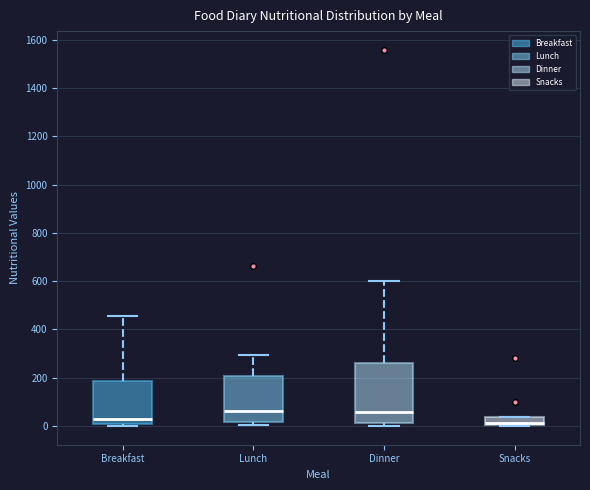

Reading left to right, transcribe this box plot: for each box, give where its median line is, the range the box spans, and where its two whiskers end, as read against the y-axis. The values are not printed on the chart, so give them approximately, as read against the axis.

Breakfast: median 20, box 0 to 180, whiskers 0 (just below the box's lower edge) to 460
Lunch: median 60, box 20 to 200, whiskers 0 to 300
Dinner: median 60, box 20 to 260, whiskers 0 to 600
Snacks: median 20 (drawn on the box's lower edge), box 0 to 40, whiskers 0 to 40